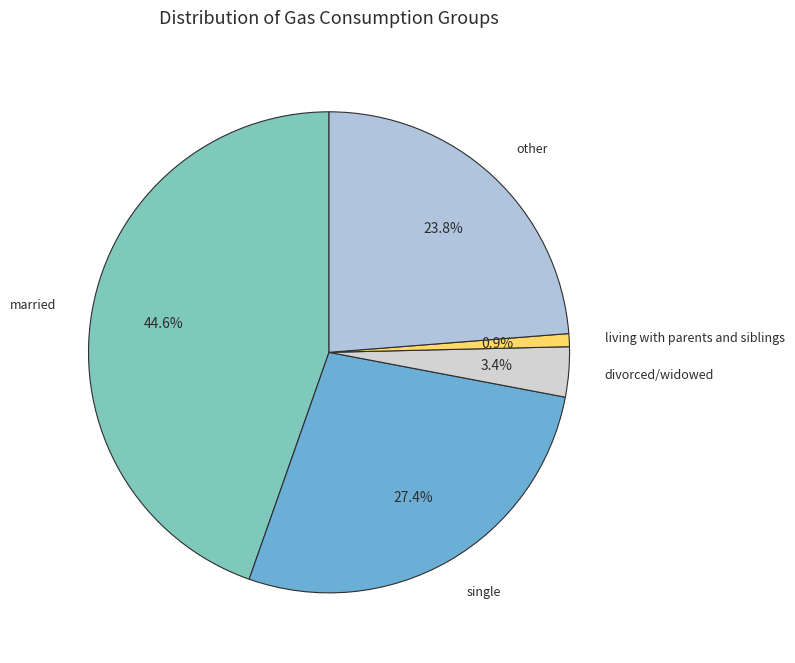

Does single account for over 50% of the chart?

No